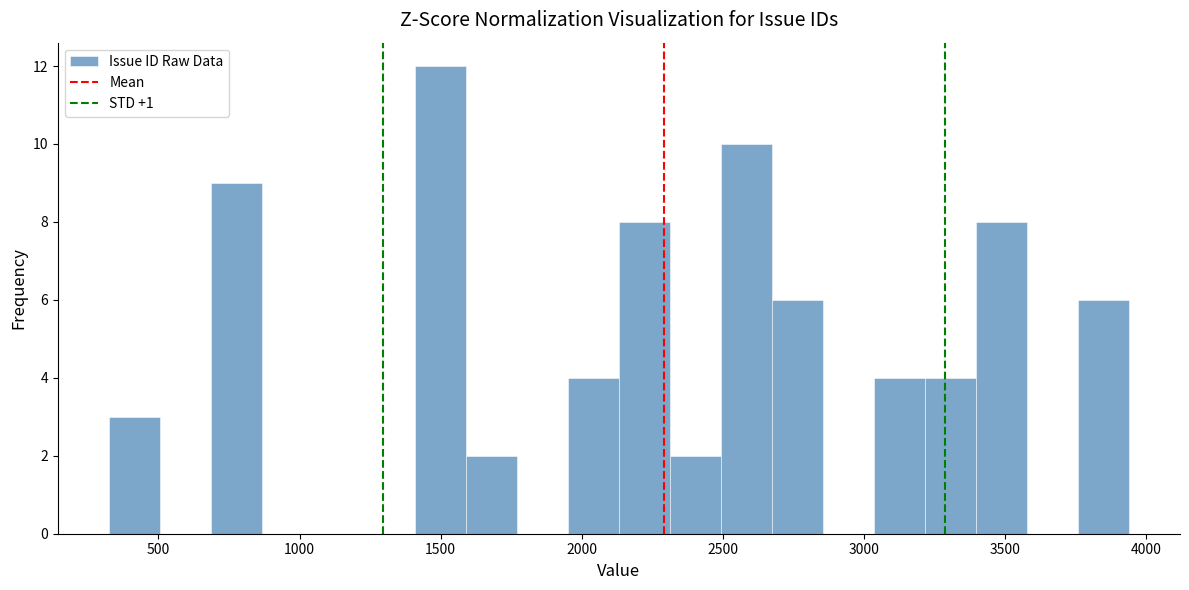

Around what value on the x-axis is the tallest bar? Give the approximate position of its centre, as read against the axis.

1500